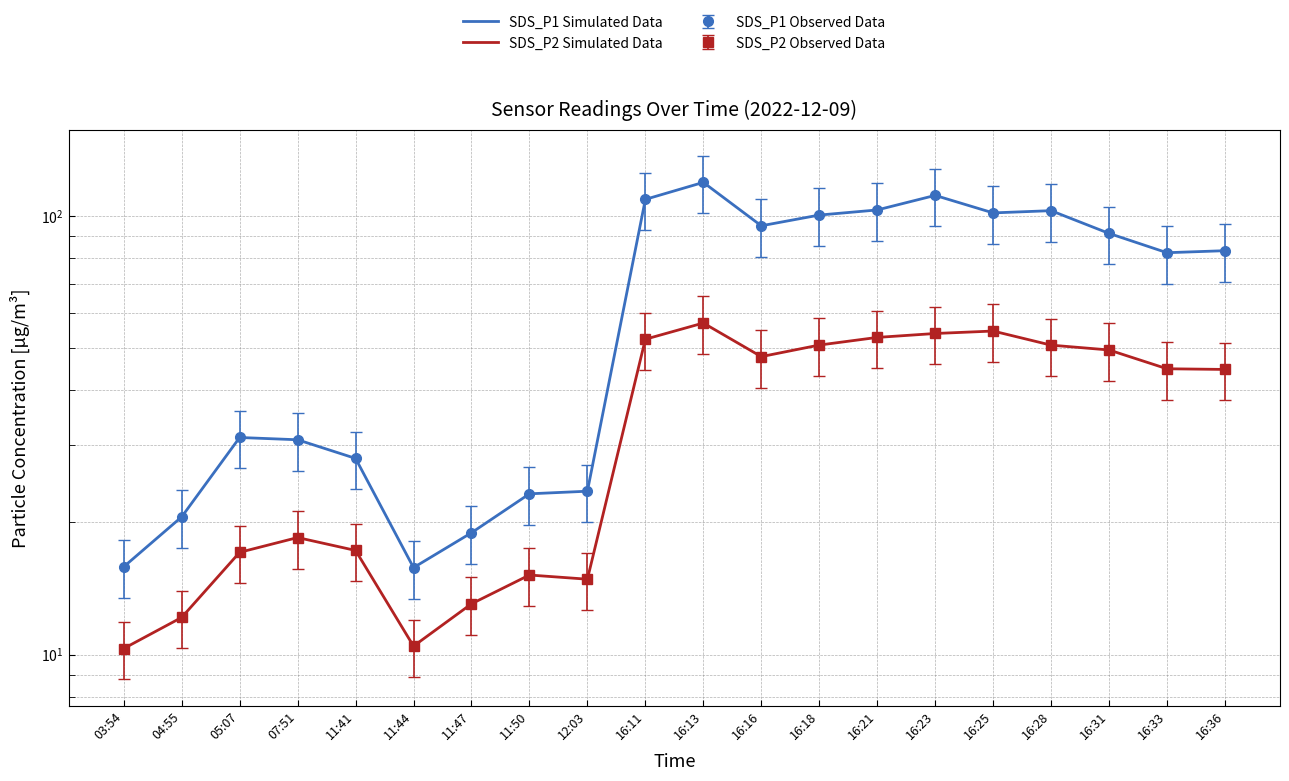

What is the difference between the SDS_P1 Simulated Data values at 16:36 and 16:23?

28.1